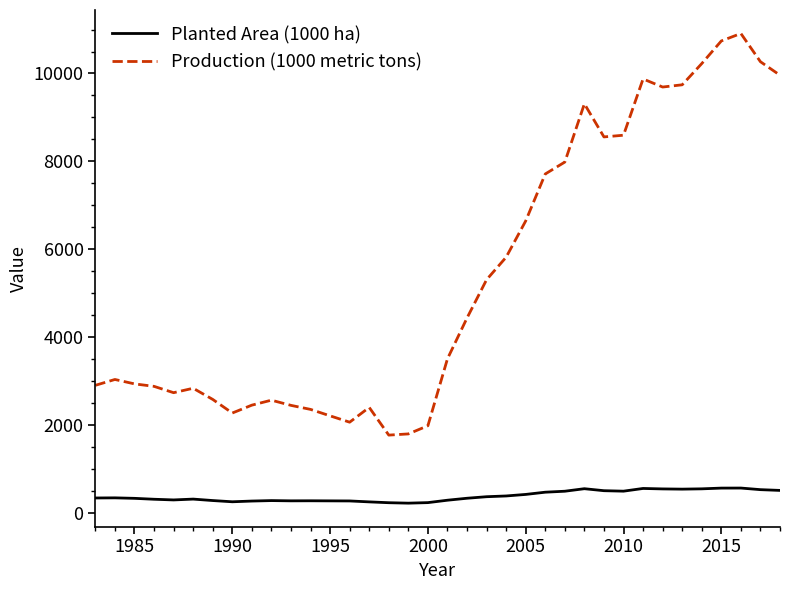

What is the smallest value displayed?

225.4